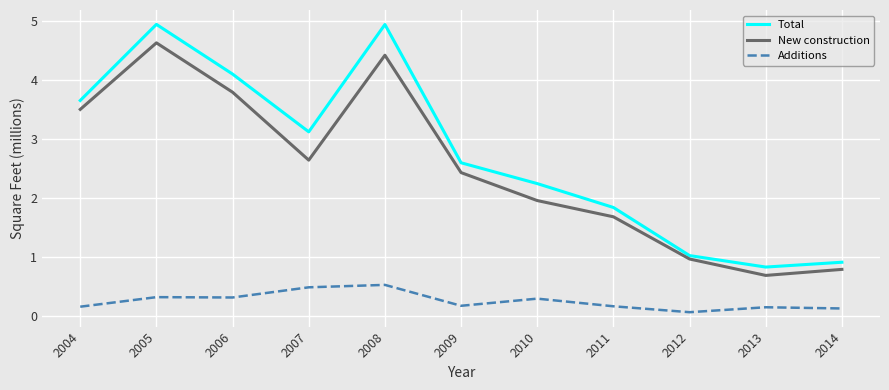

Rank the series by their maximum value, from highest to lowest.

Total, New construction, Additions